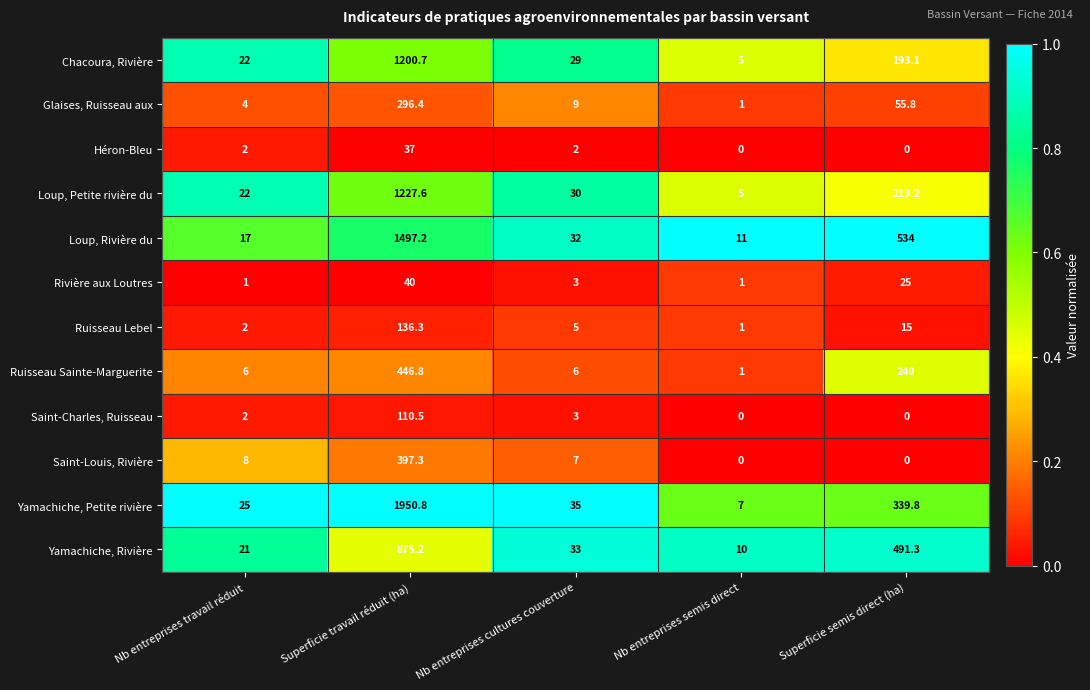

Which label corresponds to the largest value in the chart?

Superficie travail réduit (ha)